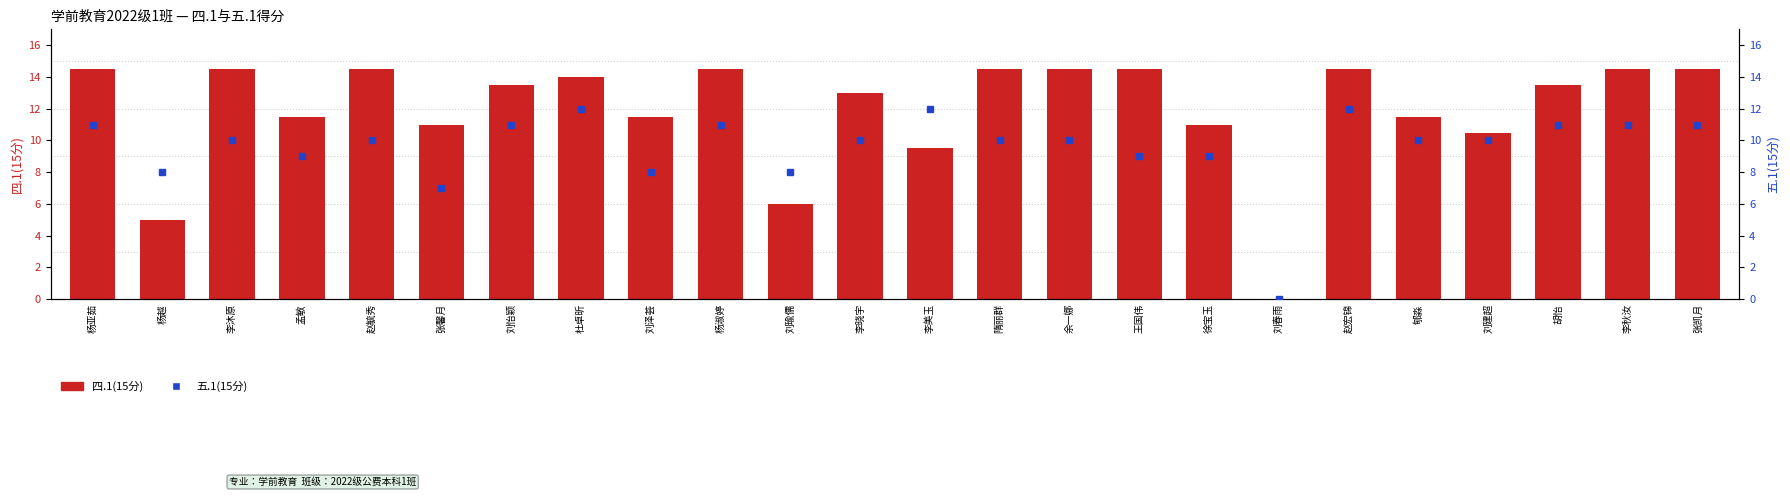

Is it true that the value at 张馨月 is 11.0?

True